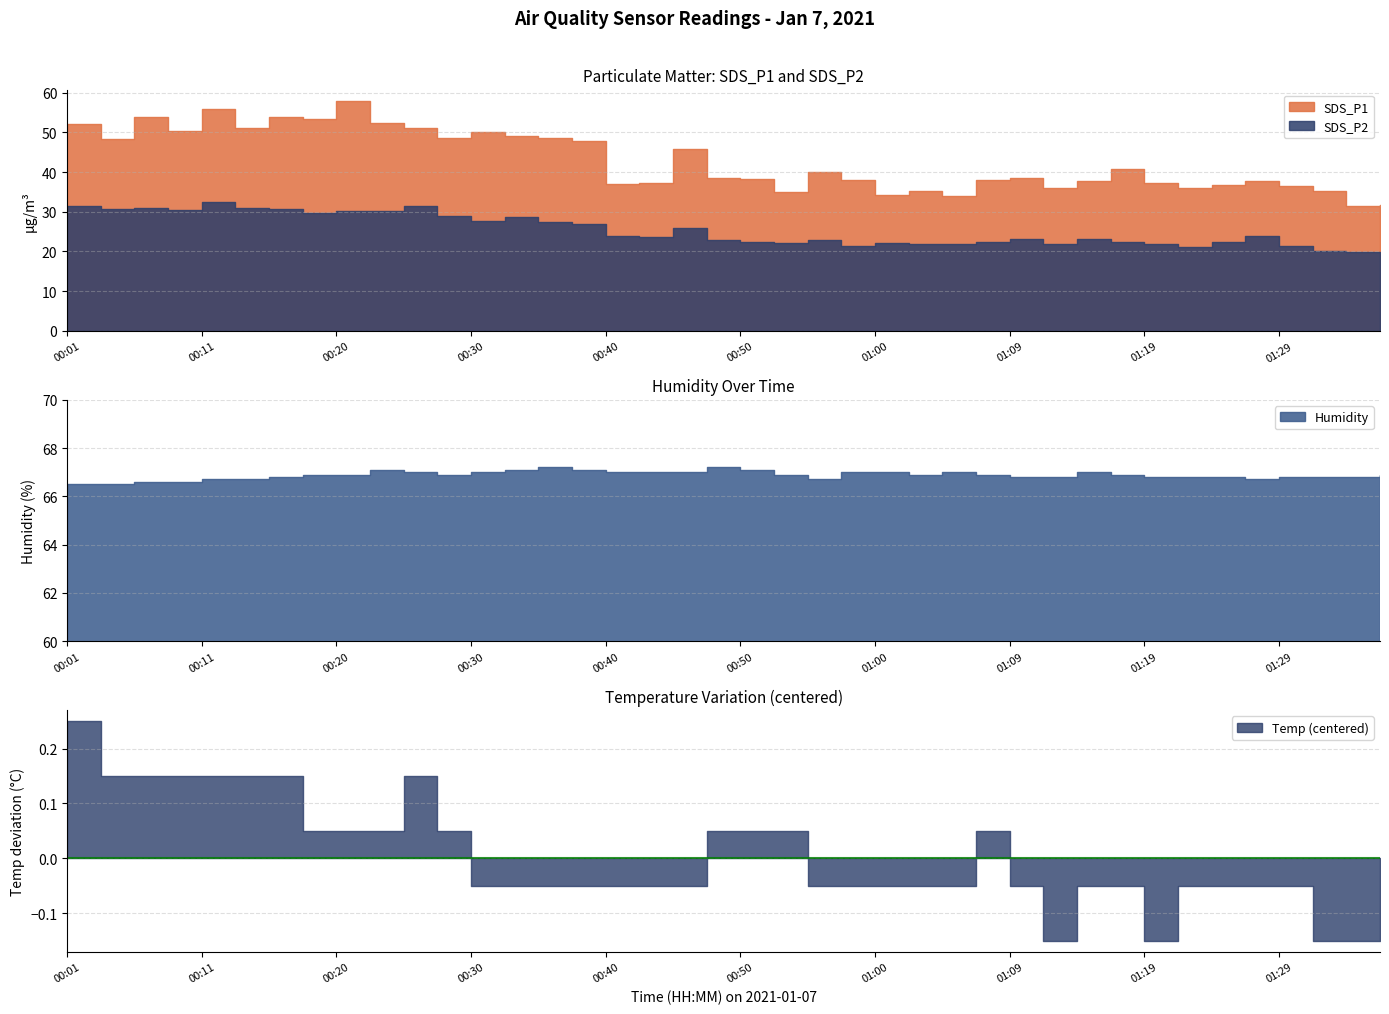

At which category does SDS_P1 reach its first local valley?

00:03